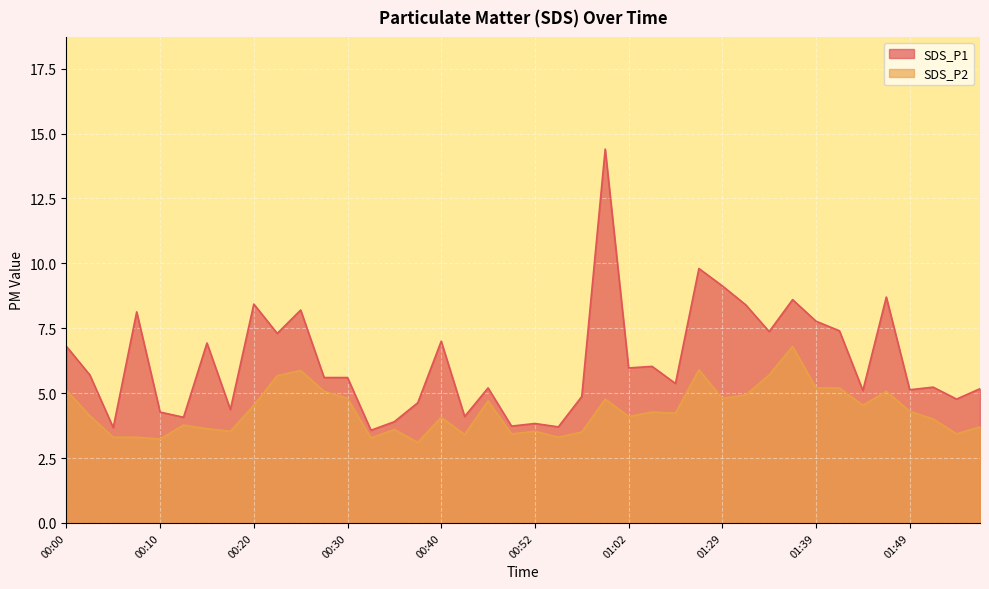

What is the approximate value of SDS_P1 at 00:13?

4.1